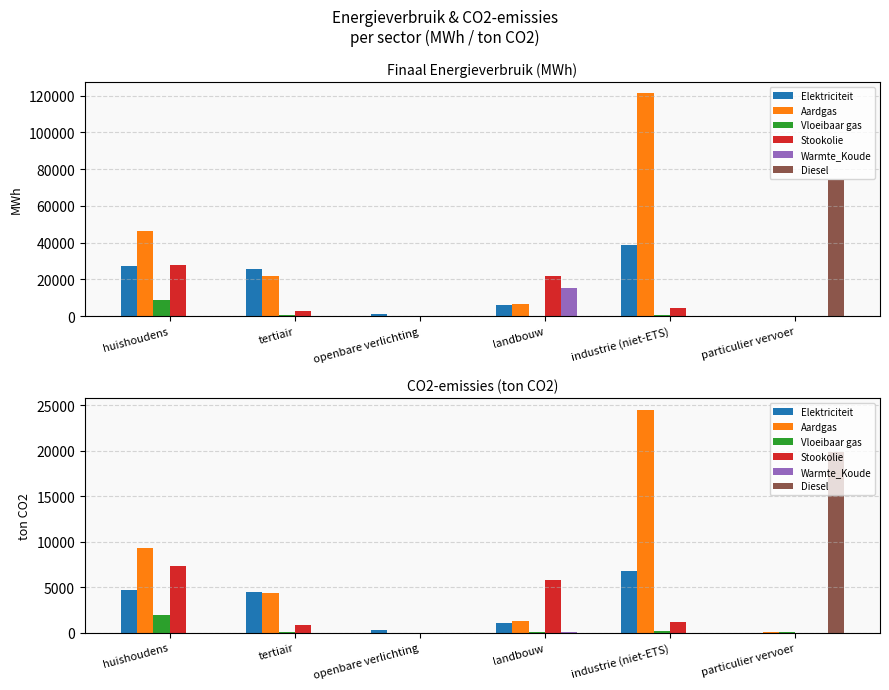

What are all the series names shown in the legend?

Elektriciteit, Aardgas, Vloeibaar gas, Stookolie, Warmte_Koude, Diesel